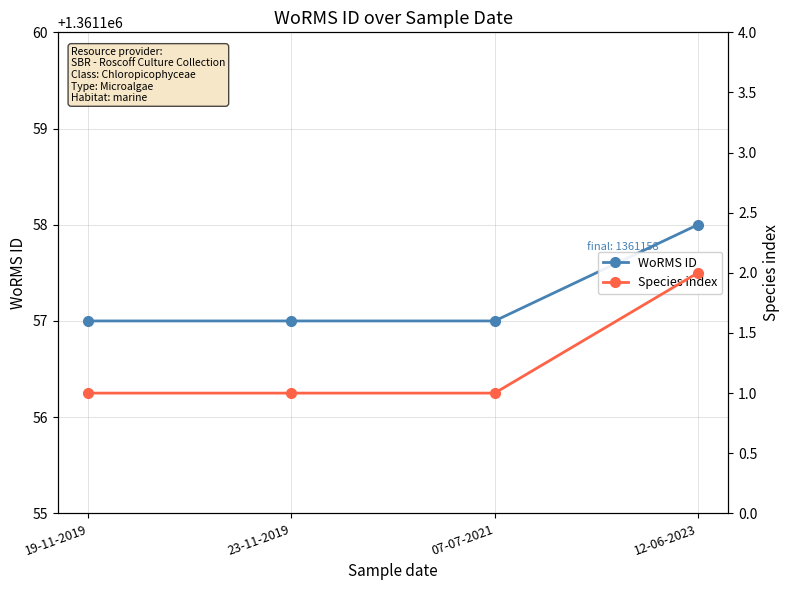

At which label is Species index closest to 1?

19-11-2019